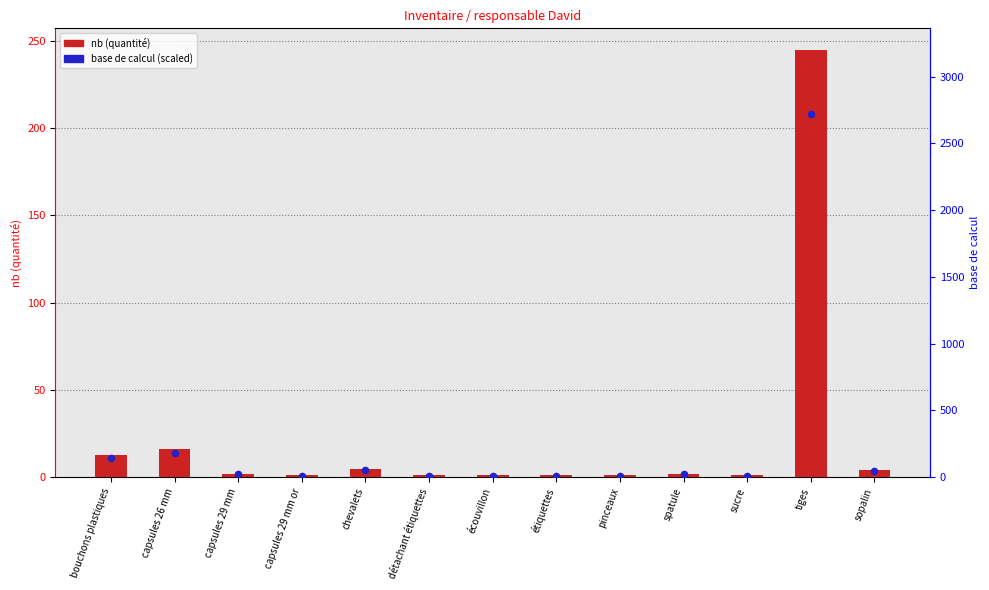

Which series has the largest Y range (max minus min)?

nb (quantité)